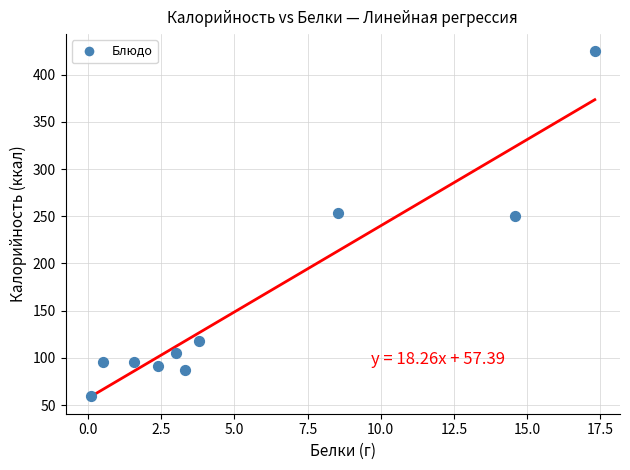

What is the average Y value?

158.0